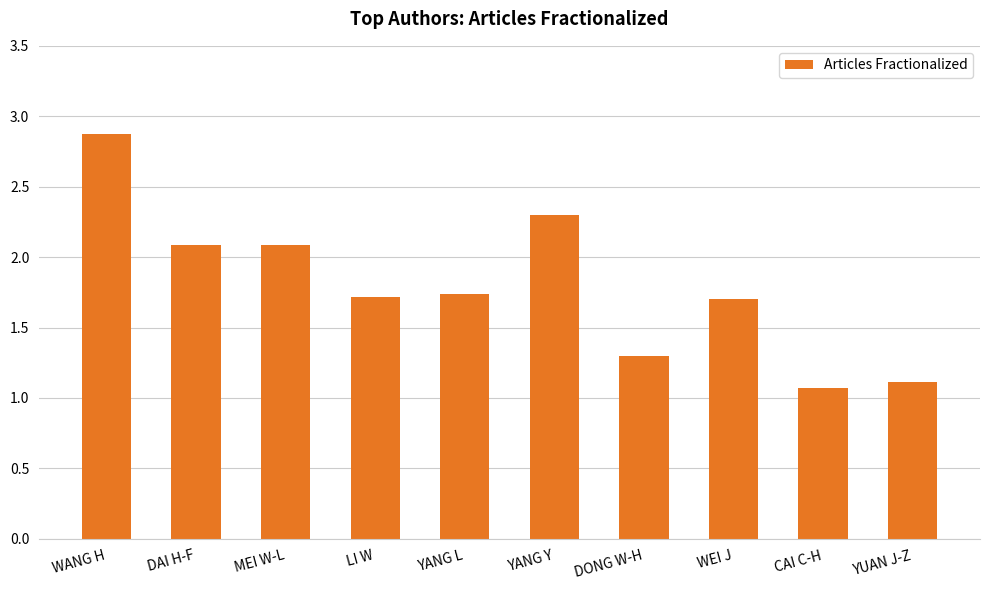

Which label corresponds to the largest value in the chart?

WANG H